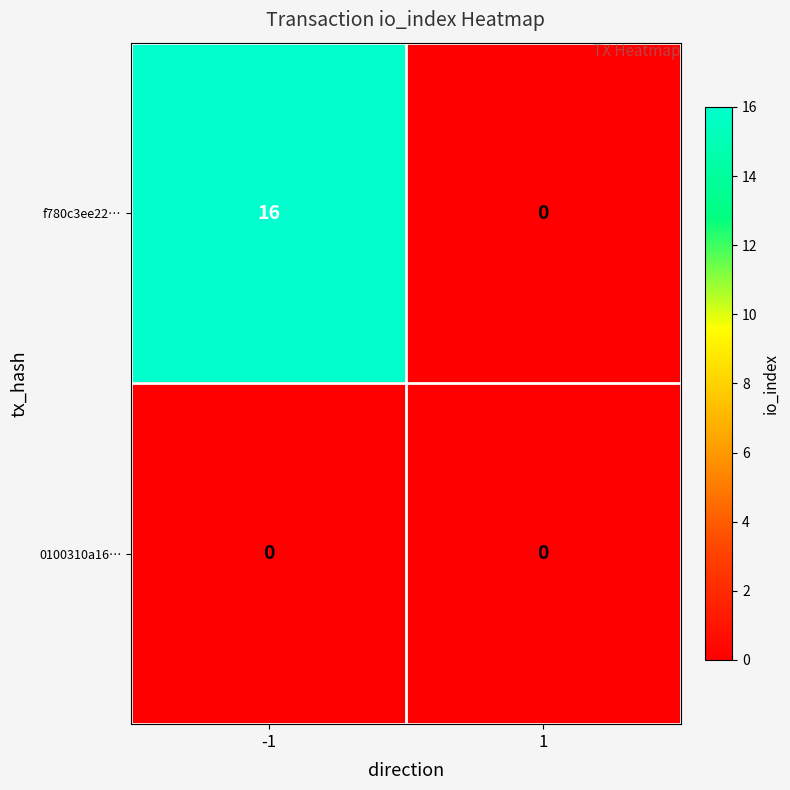

Is the value of 0100310a16… at 1 greater than the value of f780c3ee22… at -1?

No